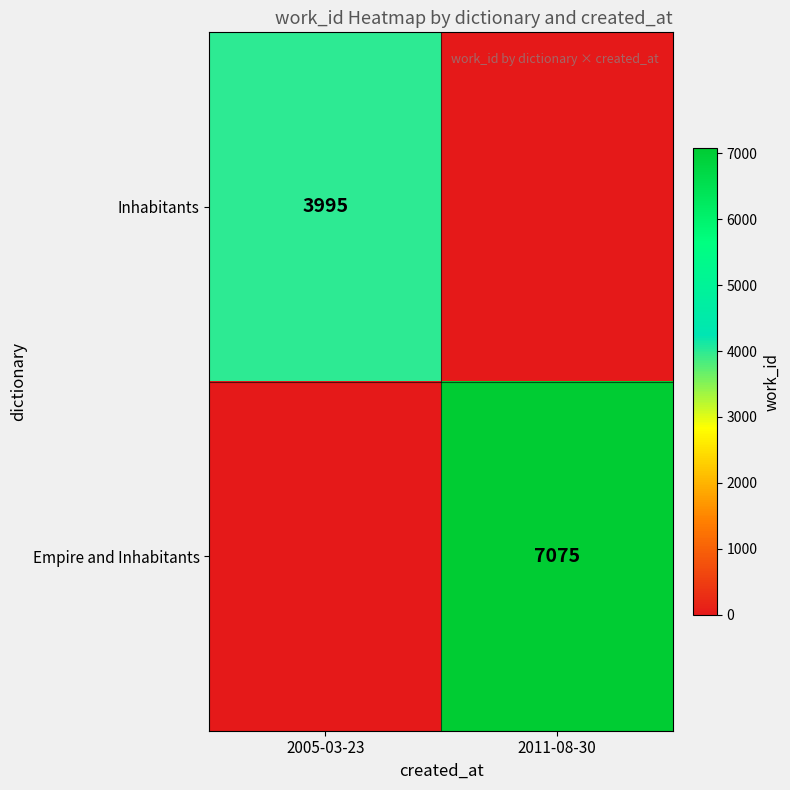

What is the maximum value shown in the chart?

7075